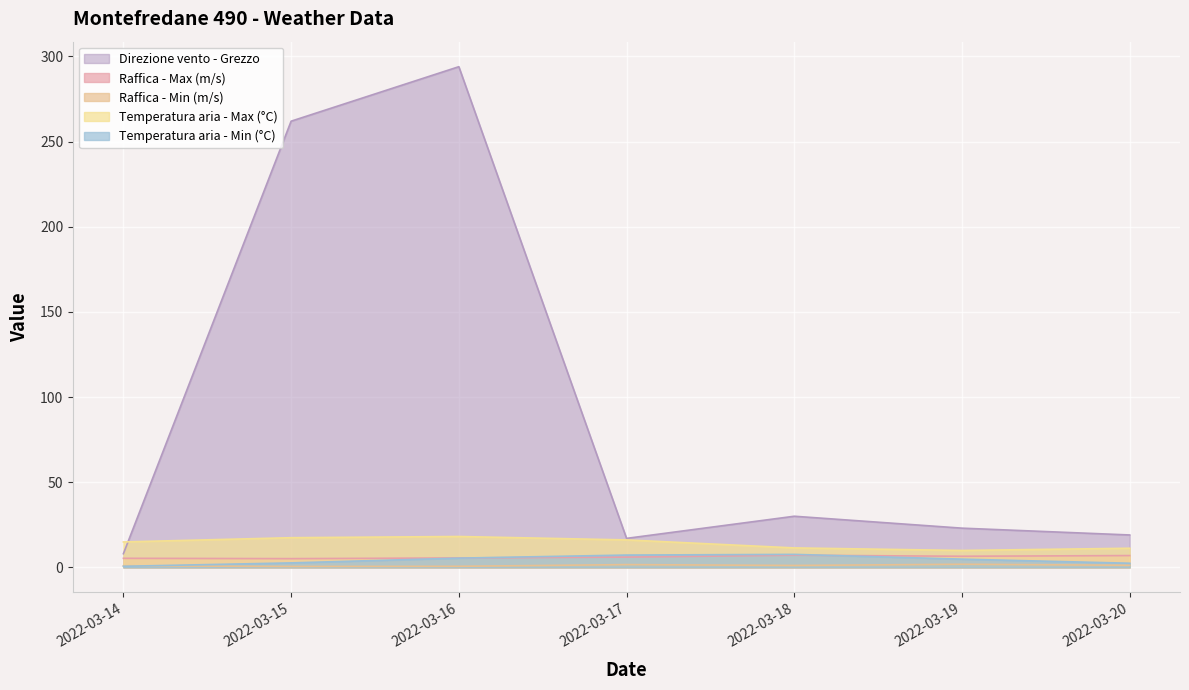

Between 2022-03-18 and 2022-03-14, which is larger?

2022-03-18